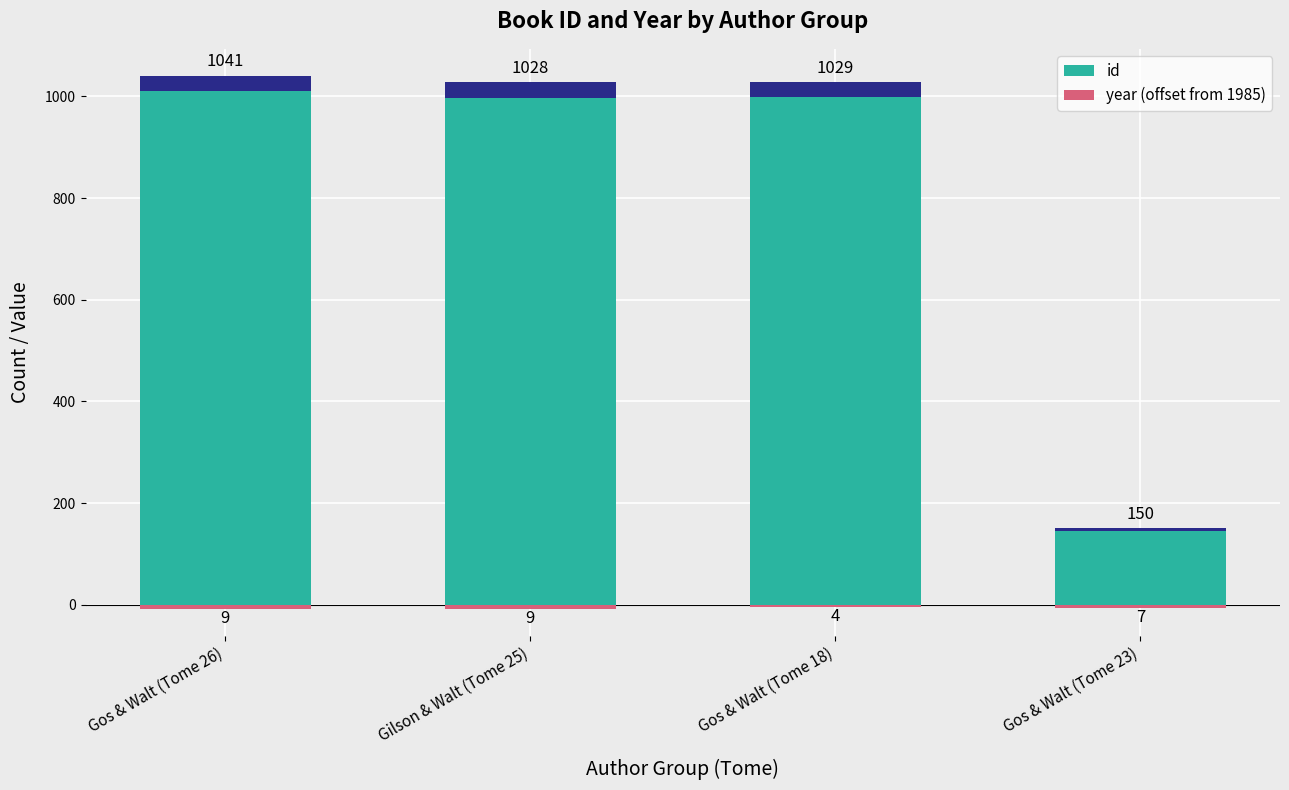

What is the difference between the highest and lowest values at Gilson & Walt (Tome 25)?

1037.0